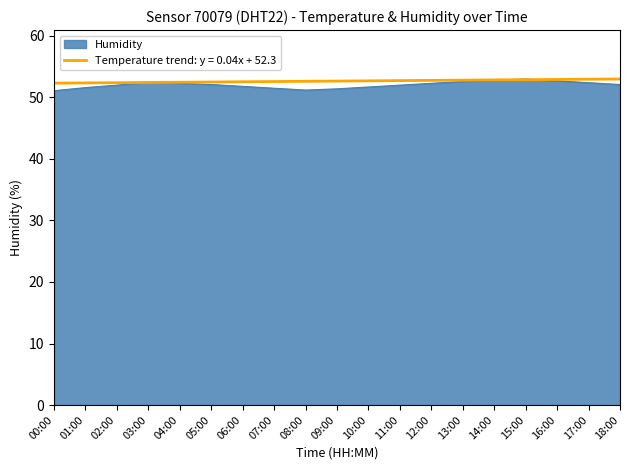

Which series has the largest range (max minus min)?

Humidity